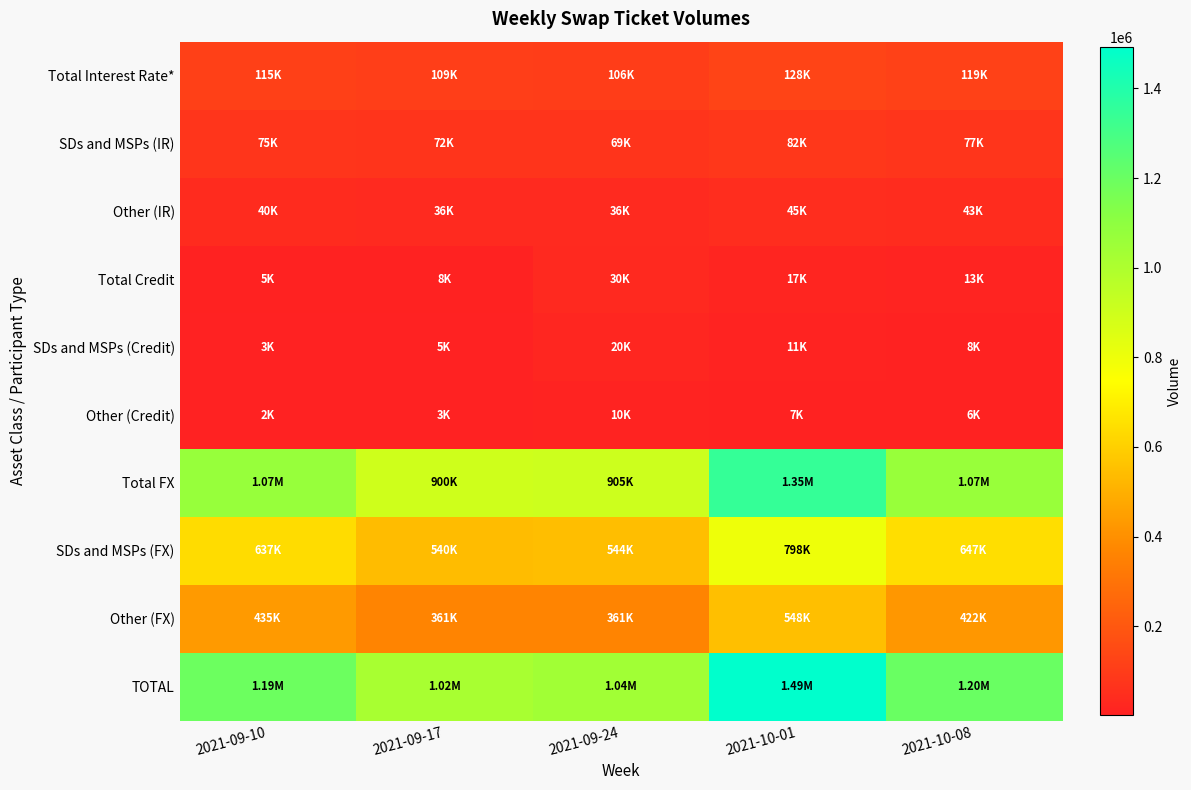

At which category is the sum across all series the highest?

2021-10-01